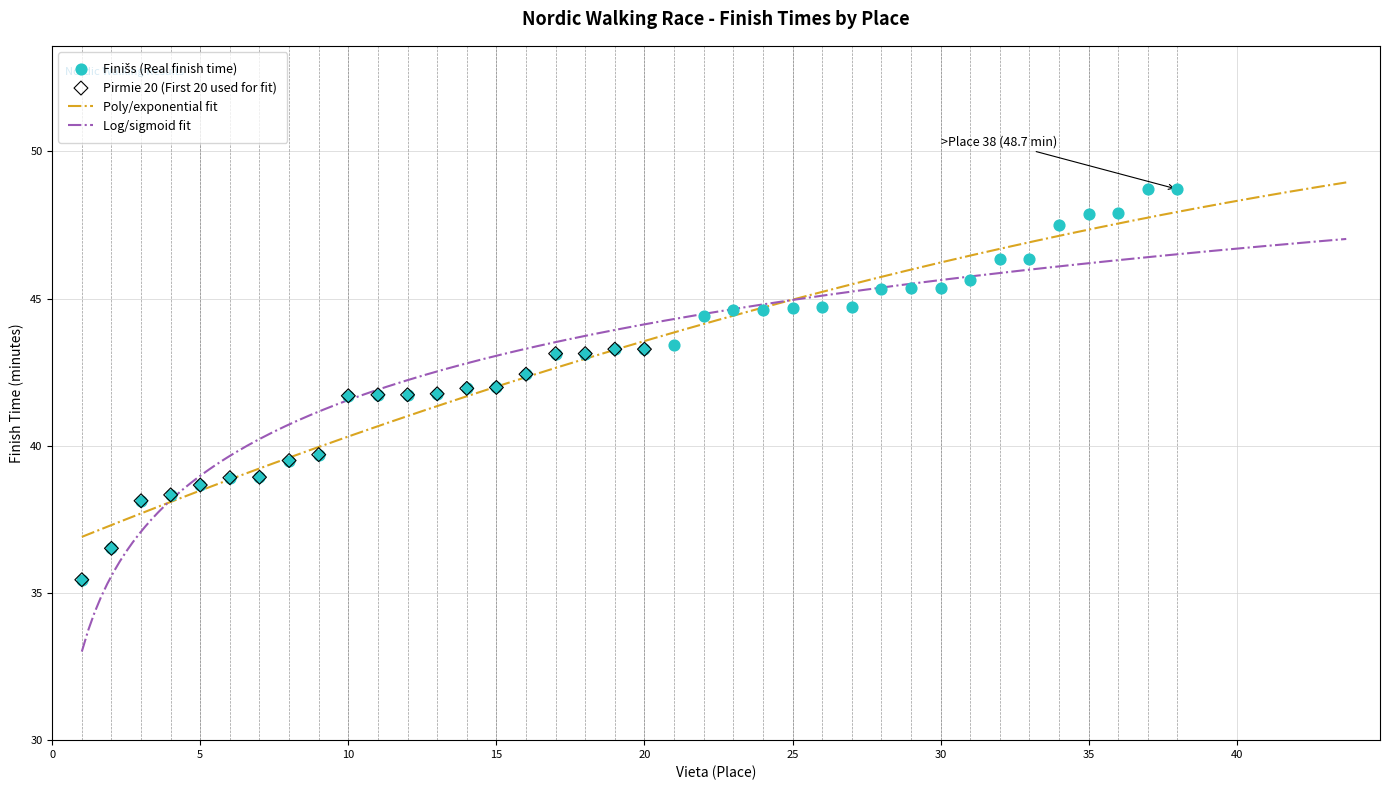

Between 9 and 8, which is larger?

9